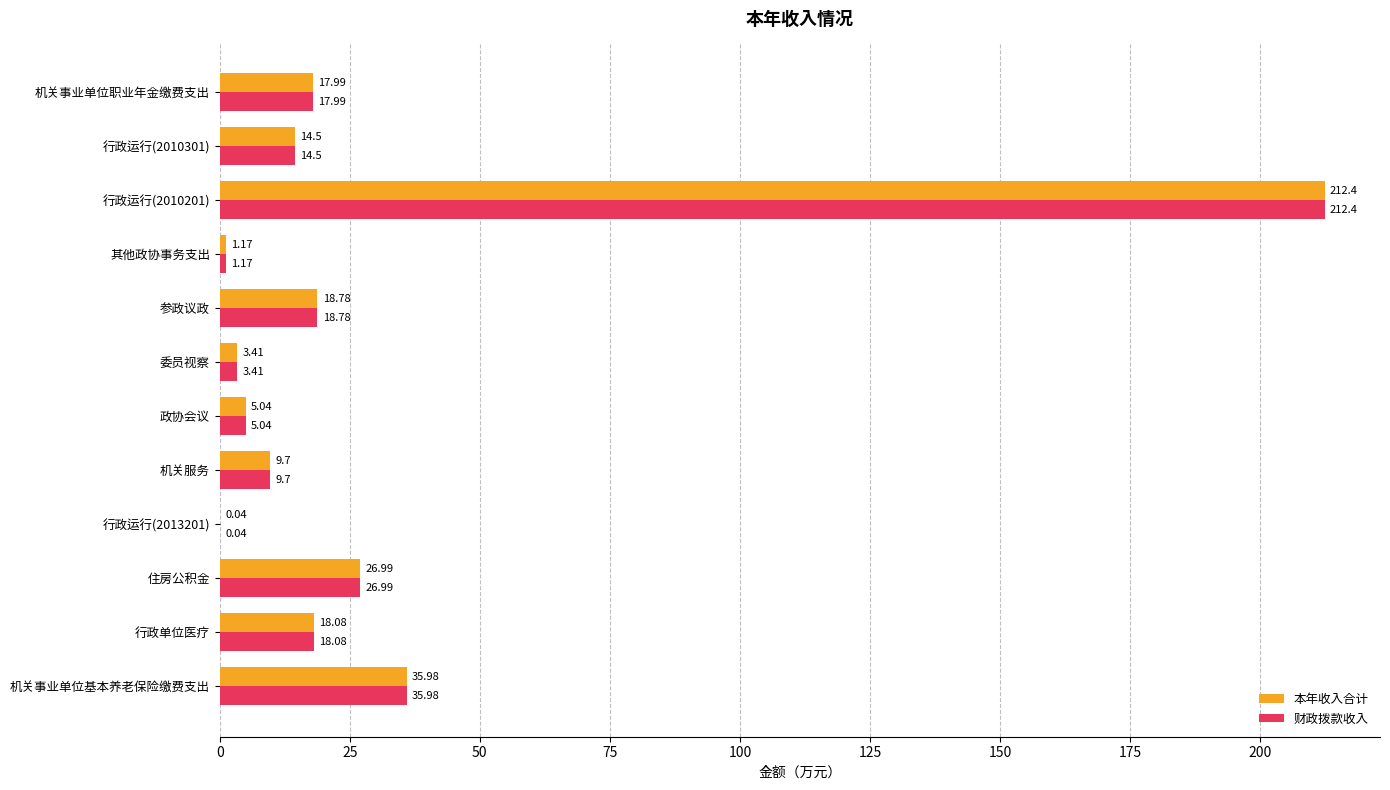

Is the value of 本年收入合计 at 住房公积金 greater than the value of 财政拨款收入 at 行政单位医疗?

Yes